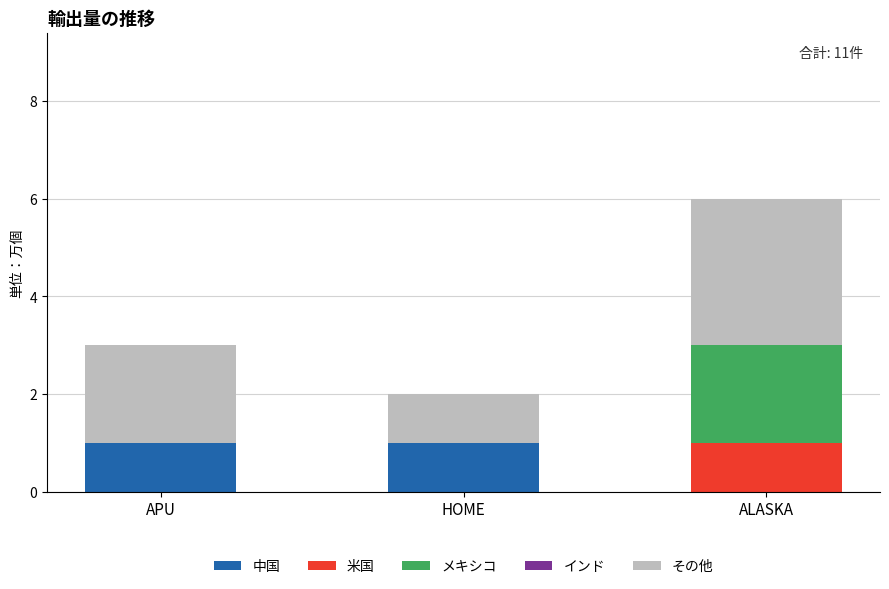

At which category is the sum across all series the highest?

ALASKA